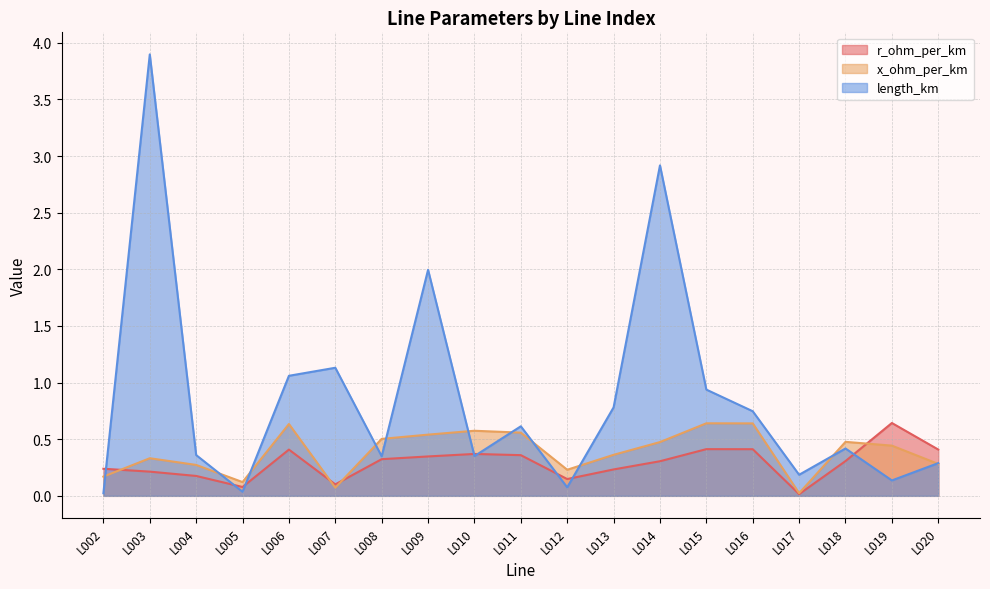

Reading right to left, extract all data points from this chart.

r_ohm_per_km: 0.4	0.6	0.3	0.0	0.4	0.4	0.3	0.2	0.1	0.4	0.4	0.3	0.3	0.1	0.4	0.1	0.2	0.2	0.2
x_ohm_per_km: 0.3	0.4	0.5	0.0	0.6	0.6	0.5	0.4	0.2	0.6	0.6	0.5	0.5	0.1	0.6	0.1	0.3	0.3	0.2
length_km: 0.3	0.1	0.4	0.2	0.7	0.9	2.9	0.8	0.1	0.6	0.4	2.0	0.3	1.1	1.1	0.0	0.4	3.9	0.0